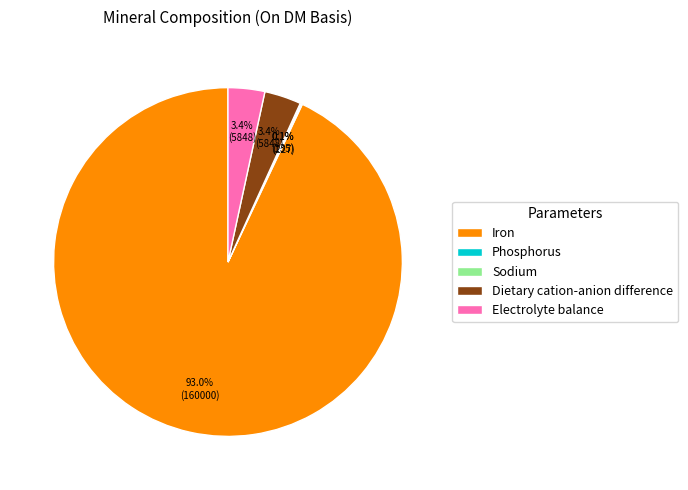

Which slice is the largest?

Iron